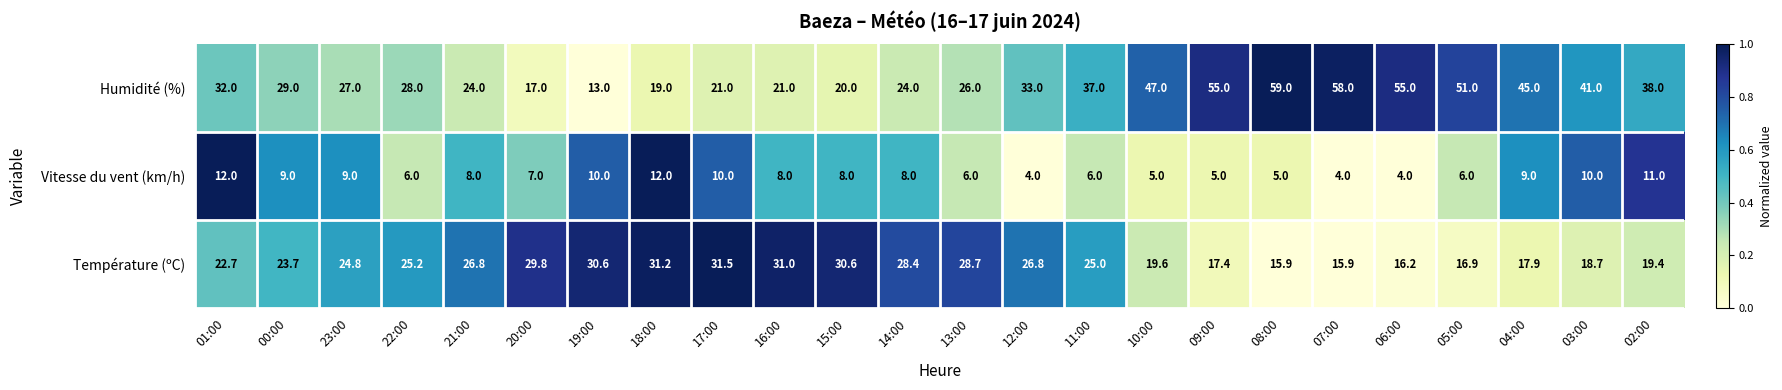

At which category is the sum across all series the highest?

08:00